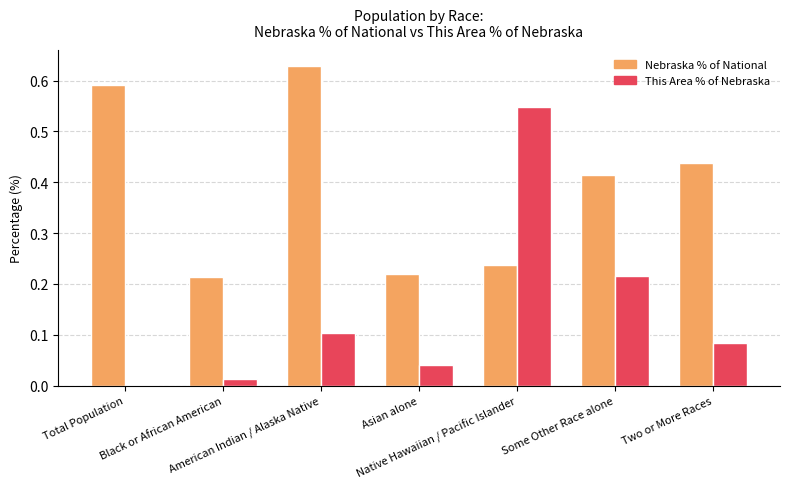

Which series has the largest total across all categories?

Nebraska % of National